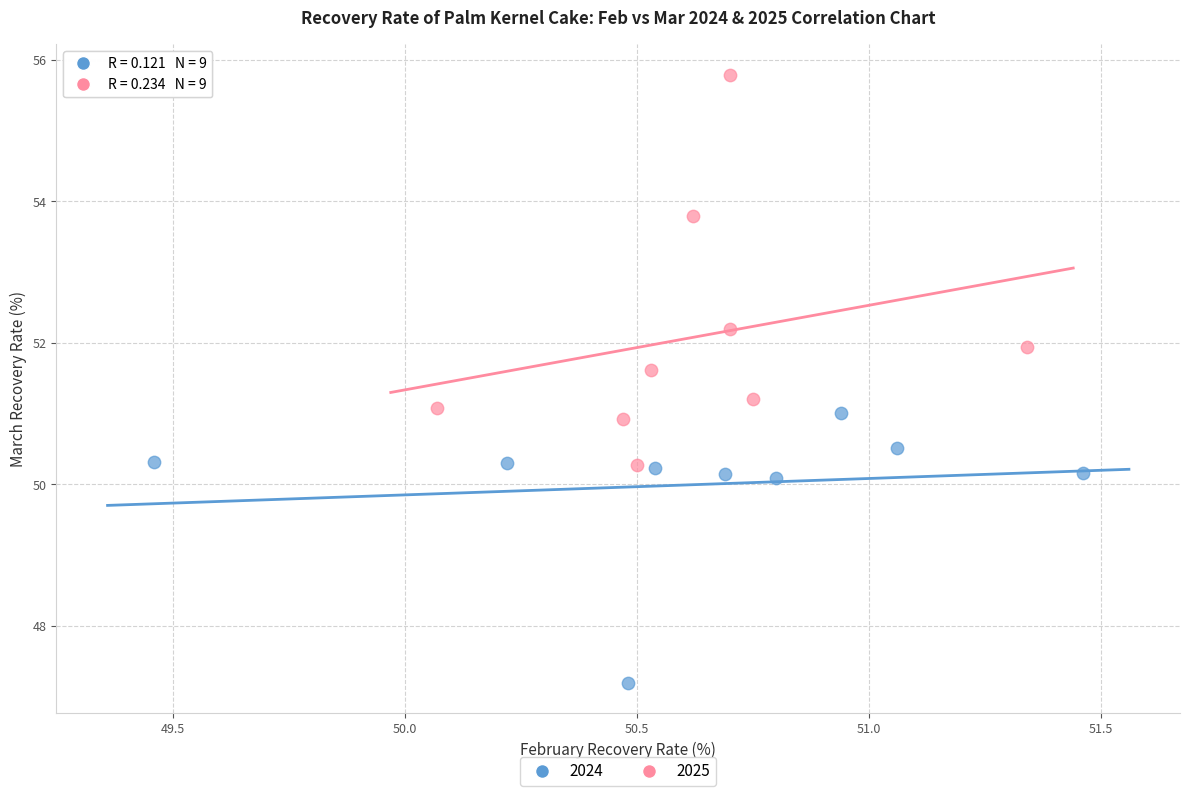

What are all the series names shown in the legend?

2024, 2025